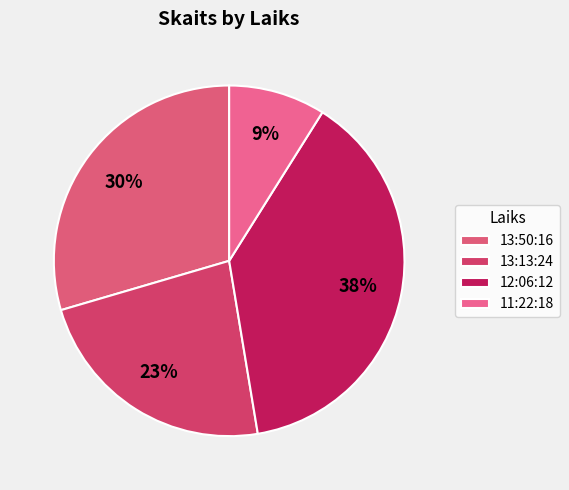

Which category has the smallest portion of the pie?

11:22:18